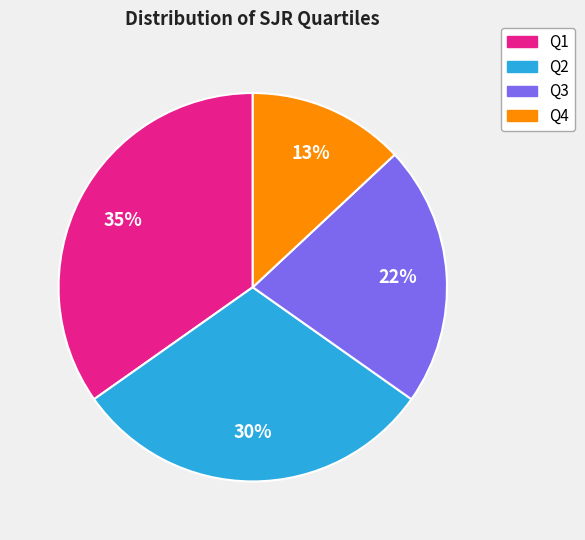

To the nearest percent, what is the difference between the largest and smallest slice percentages?

22%